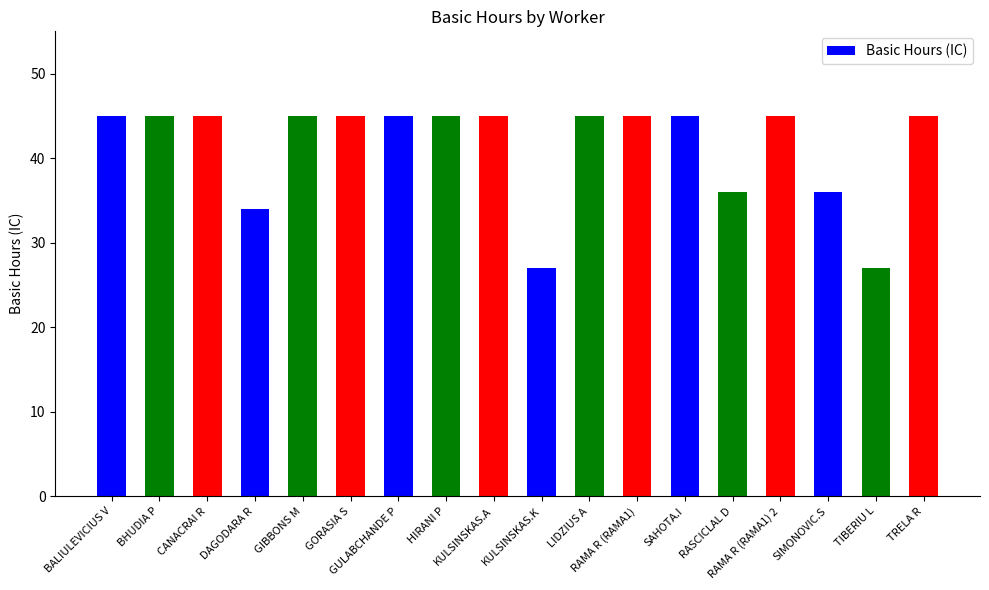

Reading left to right, transcribe all the data shown in this chart.

BALIULEVICIUS V=45	BHUDIA P=45	CANACRAI R=45	DAGODARA R=34	GIBBONS M=45	GORASIA S=45	GULABCHANDE P=45	HIRANI P=45	KULSINSKAS.A=45	KULSINSKAS.K=27	LIDZIUS A=45	RAMA R (RAMA1)=45	SAHOTA.I=45	RASCICLAL D=36	RAMA R (RAMA1) 2=45	SIMONOVIC.S=36	TIBERIU L=27	TRELA R=45